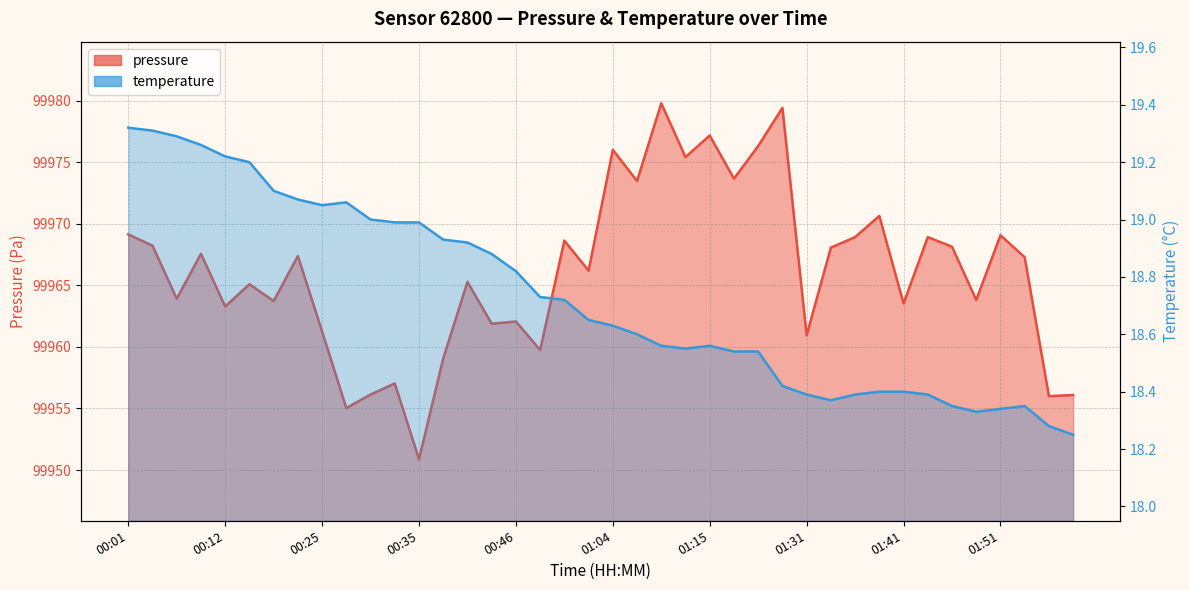

Rank the series by their maximum value, from lowest to highest.

temperature, pressure